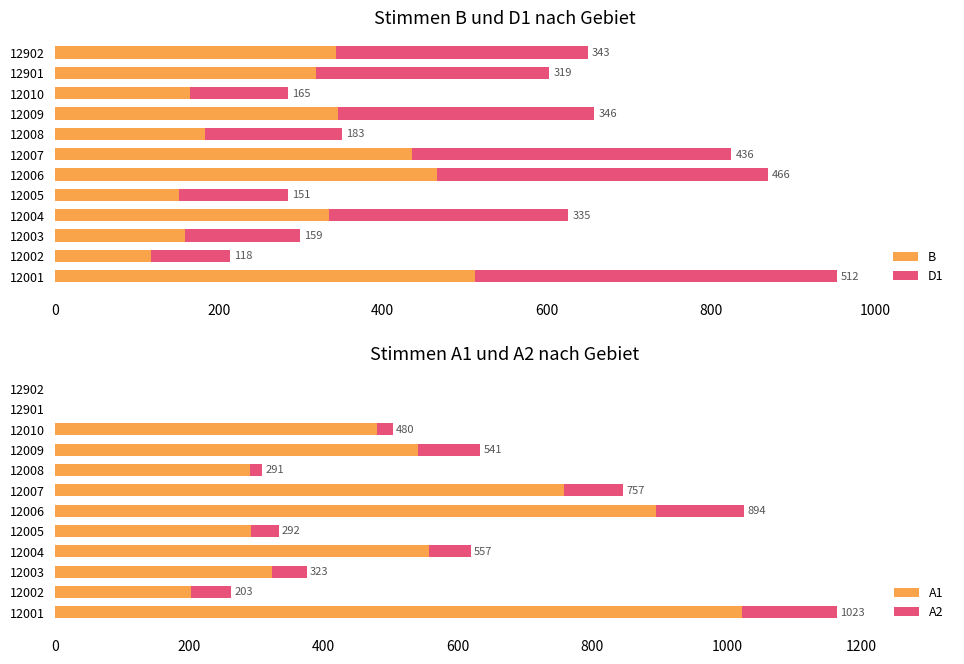

What is the difference between the B values at 12902 and 12006?

123